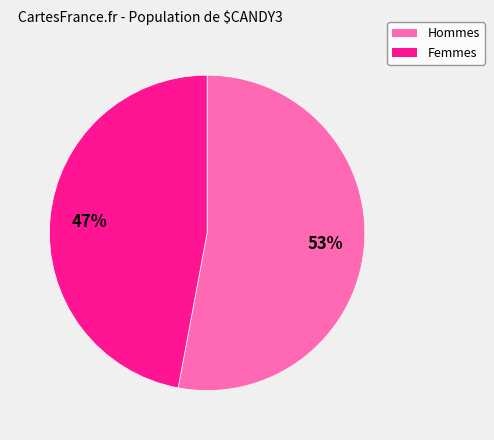

To the nearest percent, what is the average slice percentage?

50%